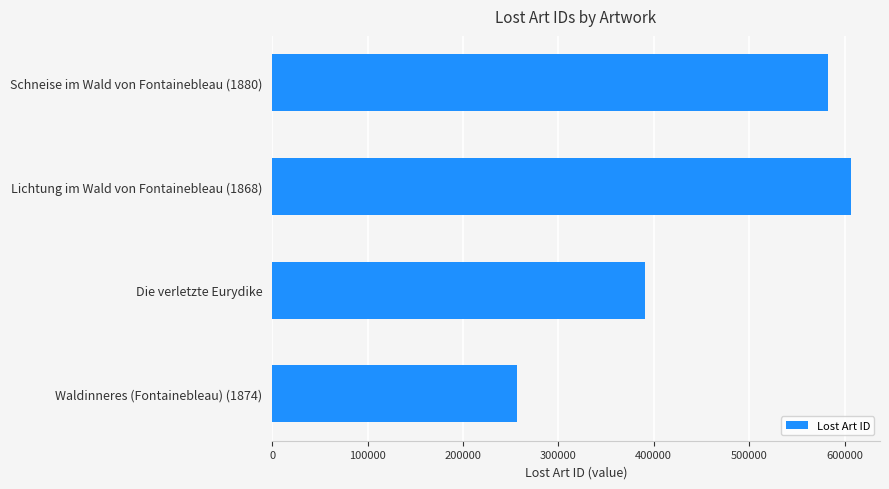

Reading bottom to top, transcribe all the data shown in this chart.

256815	391037	606805	583045